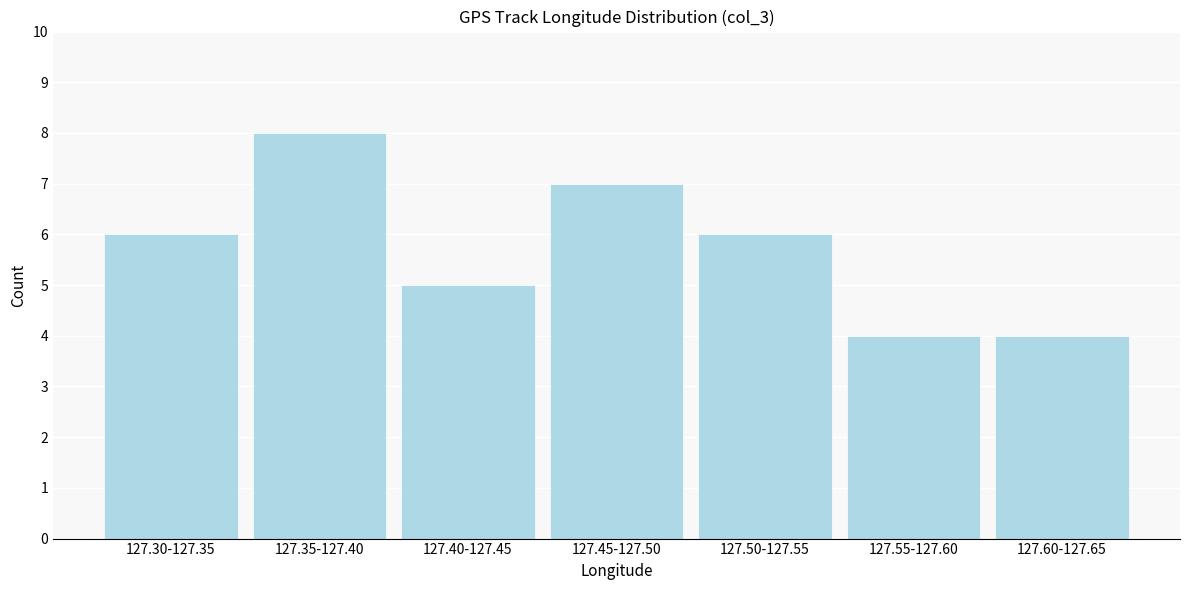

Reading left to right, what are all the values shown in this chart?

127.30-127.35=6	127.35-127.40=8	127.40-127.45=5	127.45-127.50=7	127.50-127.55=6	127.55-127.60=4	127.60-127.65=4